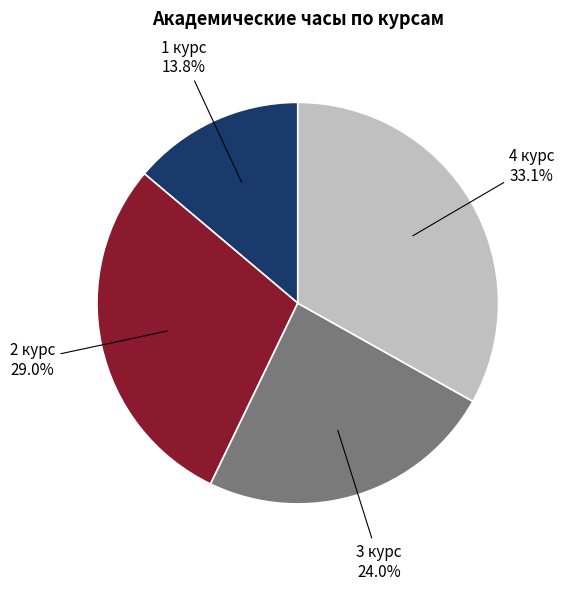

Is there any slice that represents more than half of the pie?

No